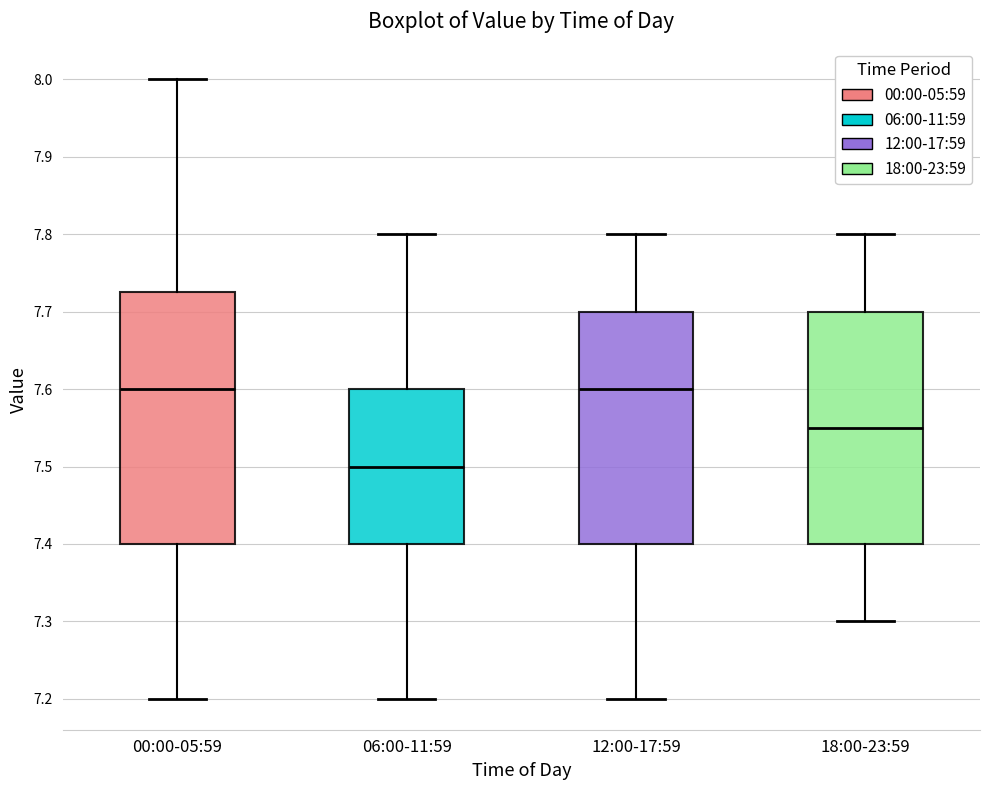

Where does the upper whisker of the box for 06:00-11:59 end on the y-axis? The values are not printed on the chart, so give them approximately, as read against the axis.

7.80